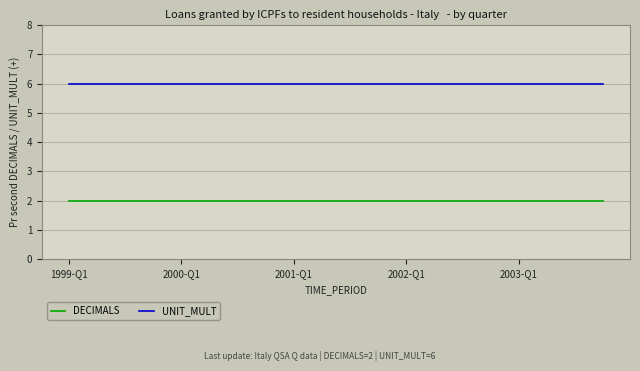

Reading left to right, extract all data points from this chart.

DECIMALS: 2	2	2	2	2	2	2	2	2	2	2	2	2	2	2	2	2	2	2	2
UNIT_MULT: 6	6	6	6	6	6	6	6	6	6	6	6	6	6	6	6	6	6	6	6